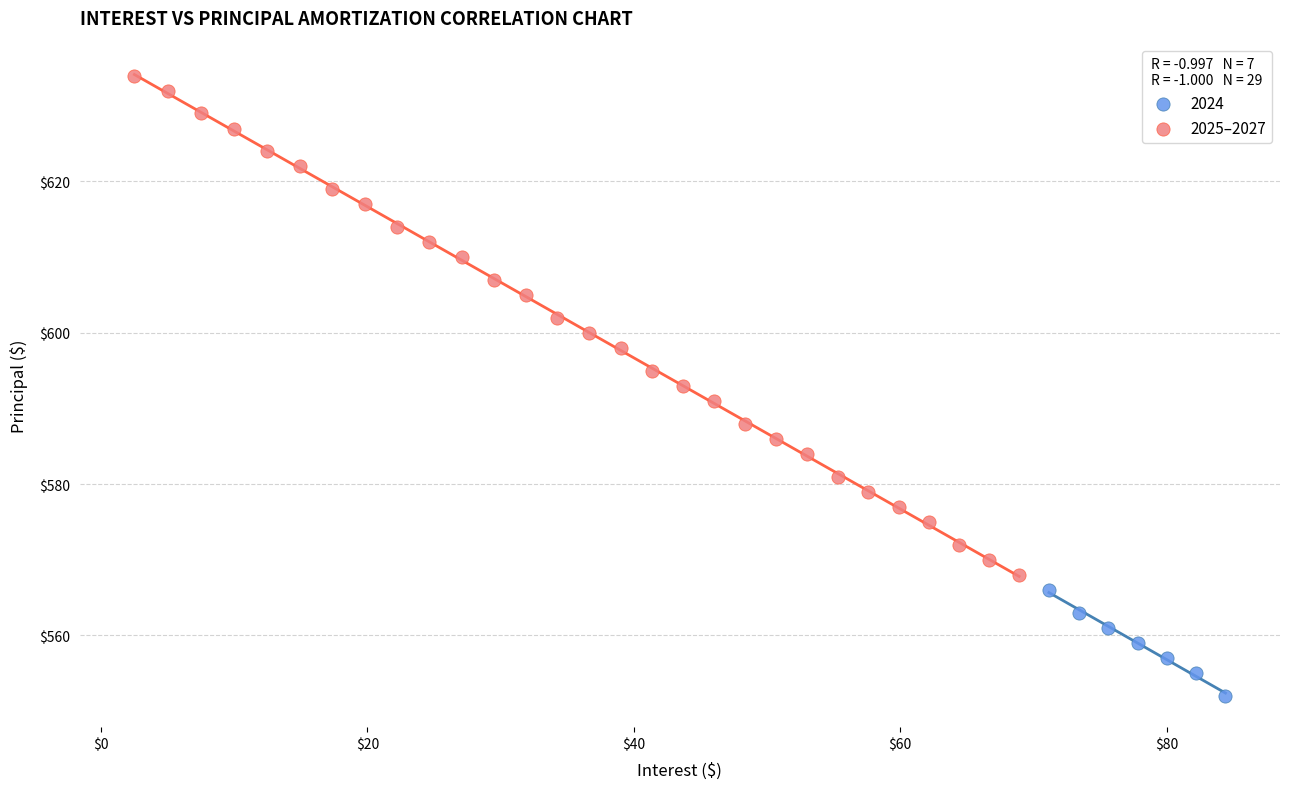

Which series has the widest spread of Y values?

2025–2027